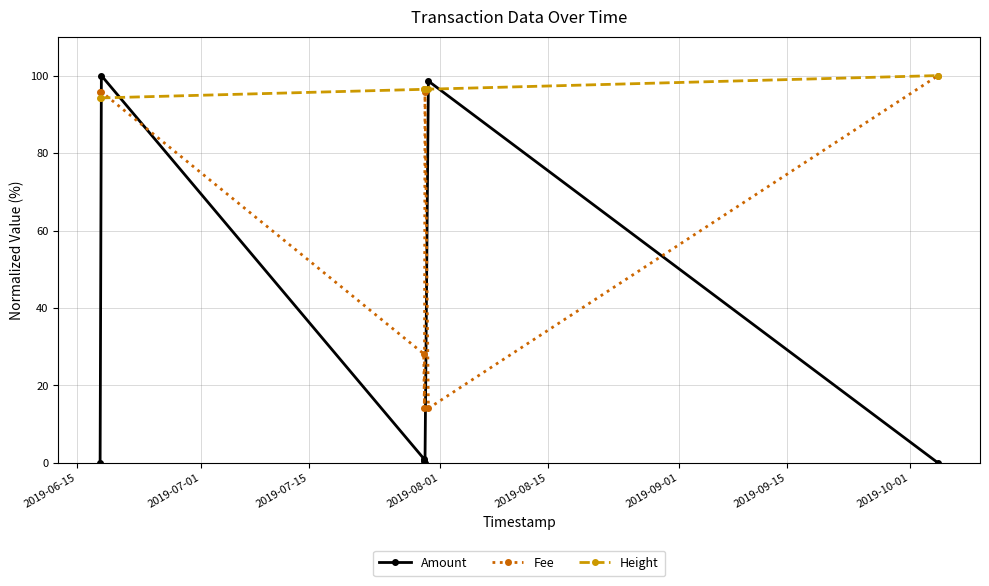

Rank the series by their average value, from highest to lowest.

Height, Fee, Amount